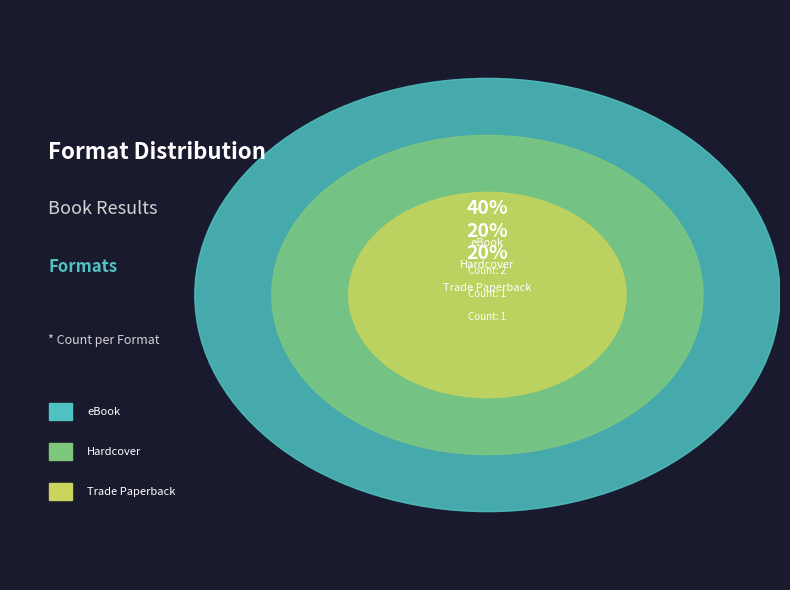

Between Perfect Candidate (eBook) and Perfect Candidate (Hardcover), which is larger?

Perfect Candidate (eBook)